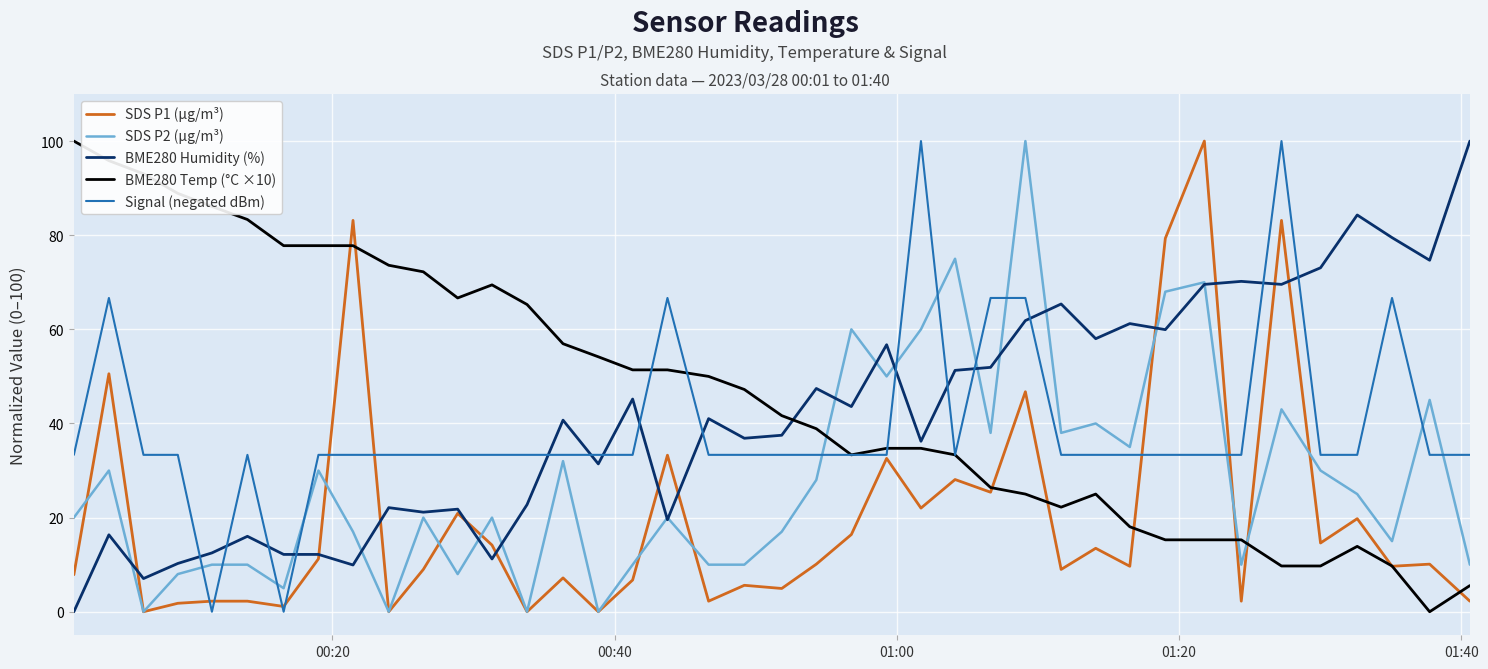

Is this an area chart (filled region under the line)?

No